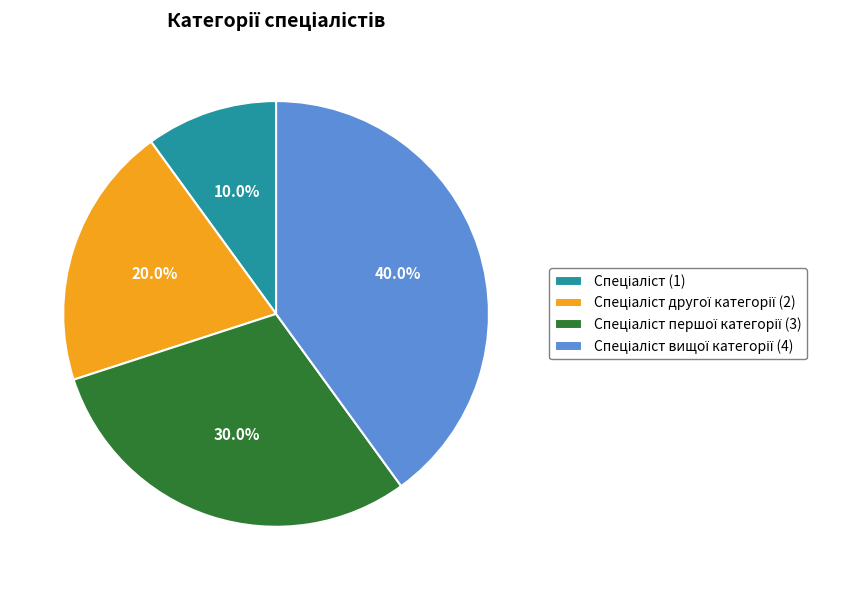

Is there any slice that represents more than half of the pie?

No